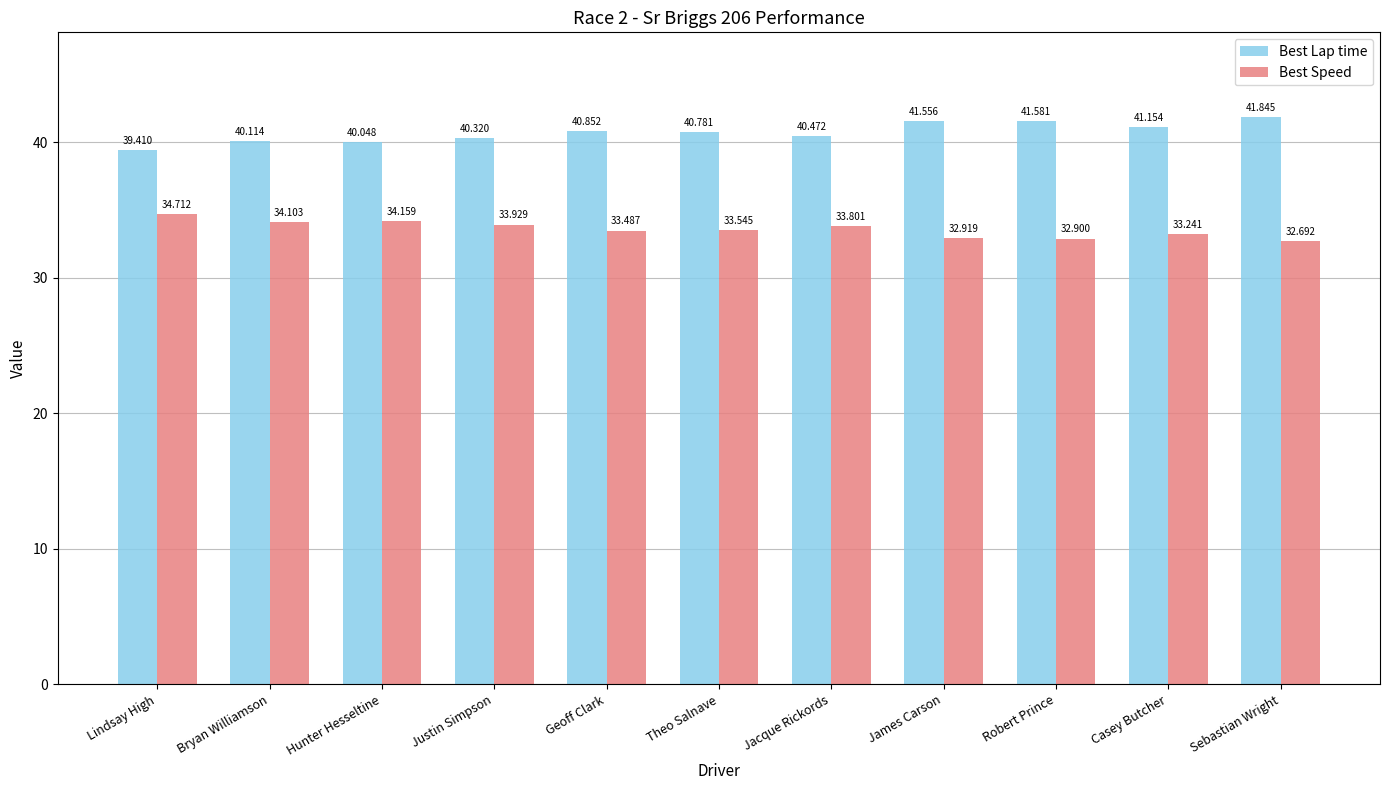

List the series in order of their overall mean, lowest first.

Best Speed, Best Lap time